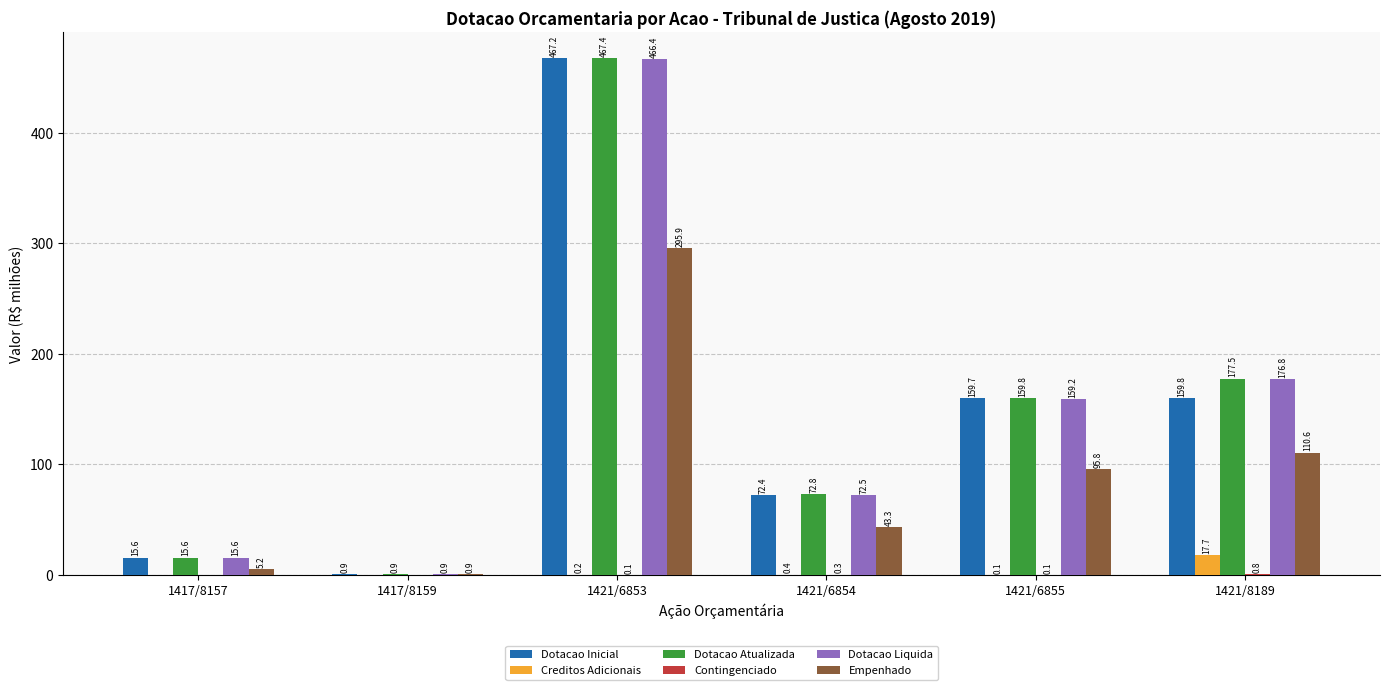

Which series has the widest spread of values?

Dotacao Atualizada